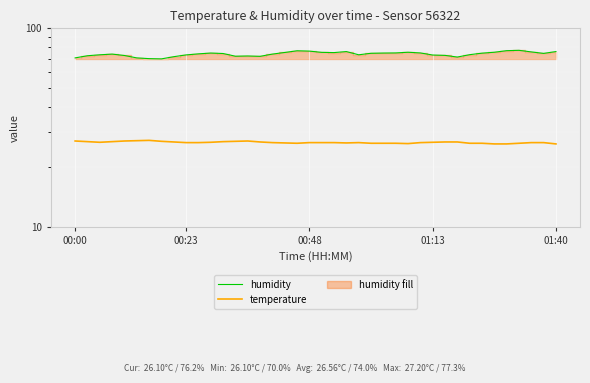

True or false: humidity has a value of 74.5 at 12.

True